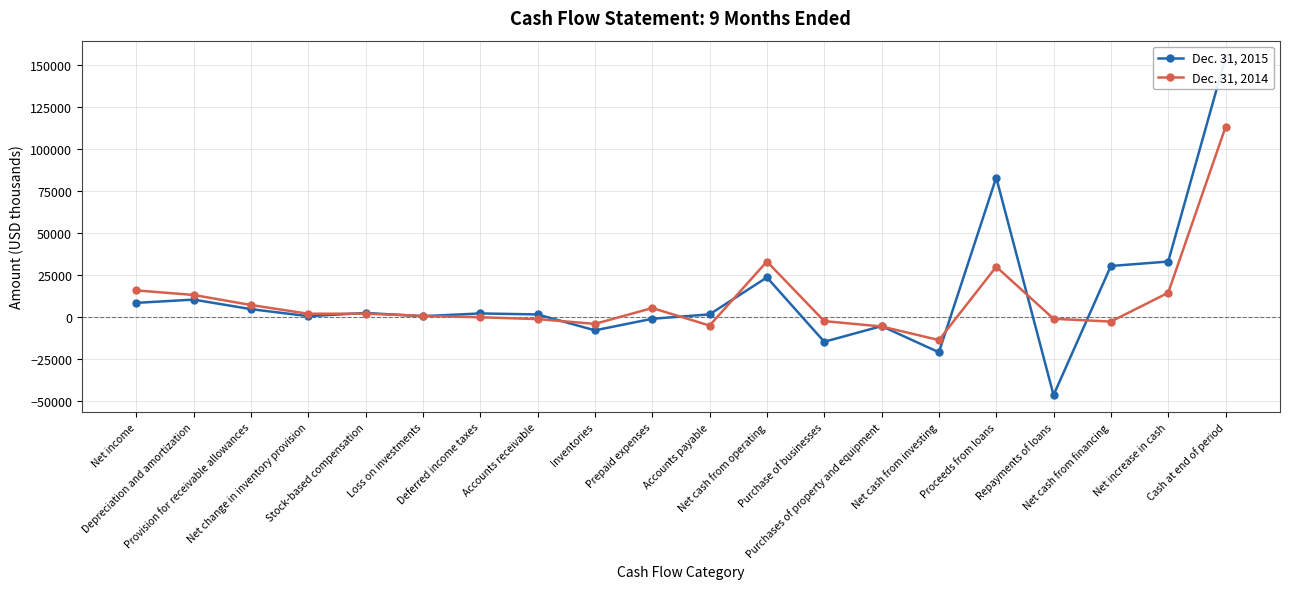

What are all the series names shown in the legend?

Dec. 31, 2015, Dec. 31, 2014